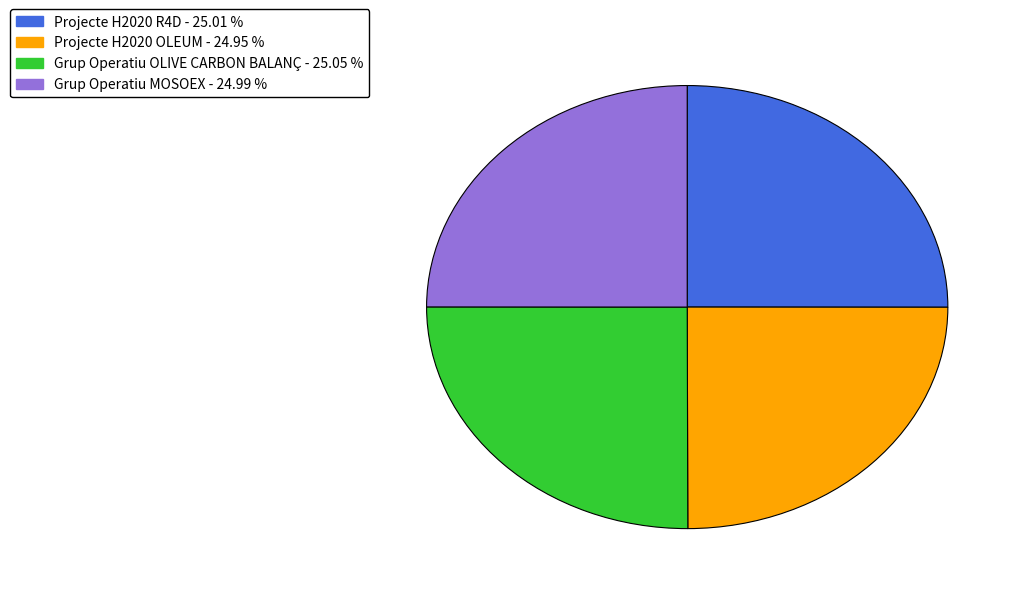

Is Grup Operatiu OLIVE CARBON BALANÇ the majority of the pie?

No